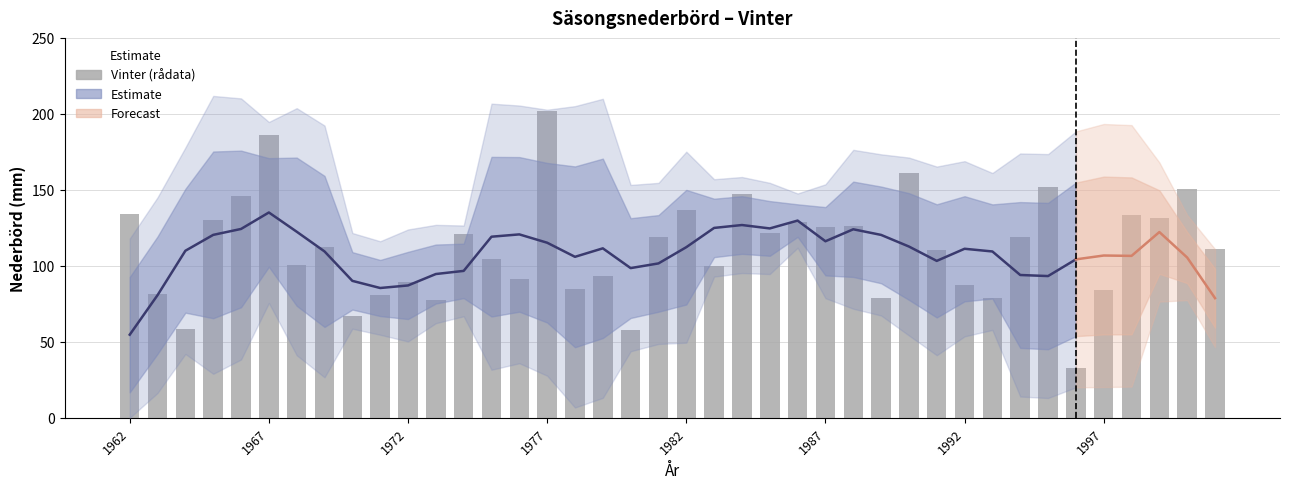

The chart shows a value of 44.6 at 1988. True or false?

False